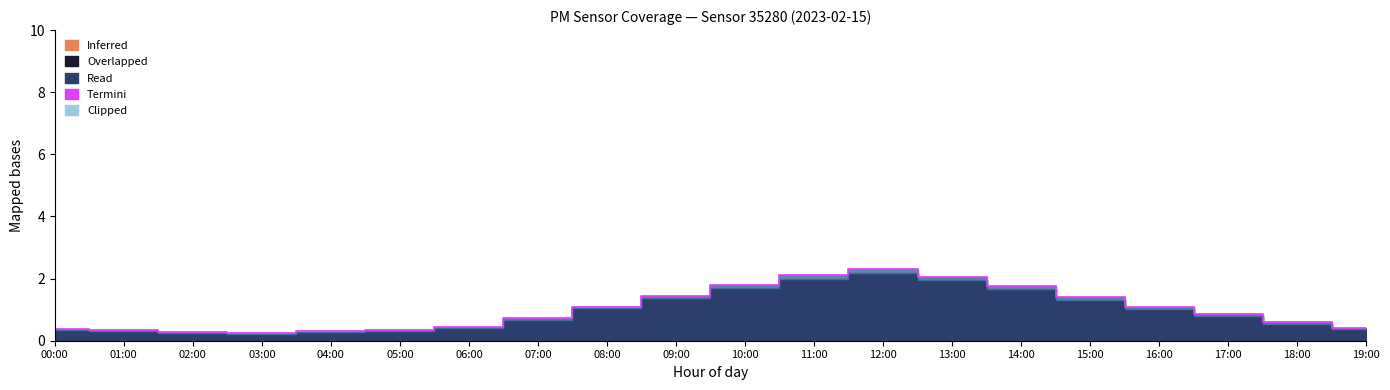

What is the difference between the maximum and minimum values?

2.0